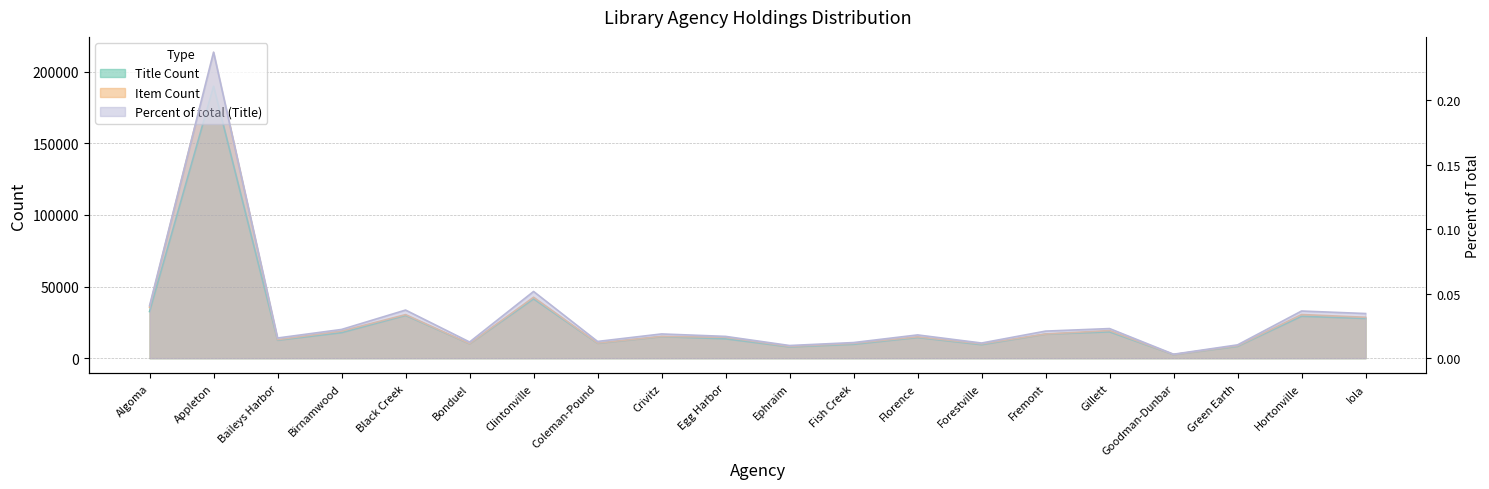

What is the label of the 8th point from the right?

Florence